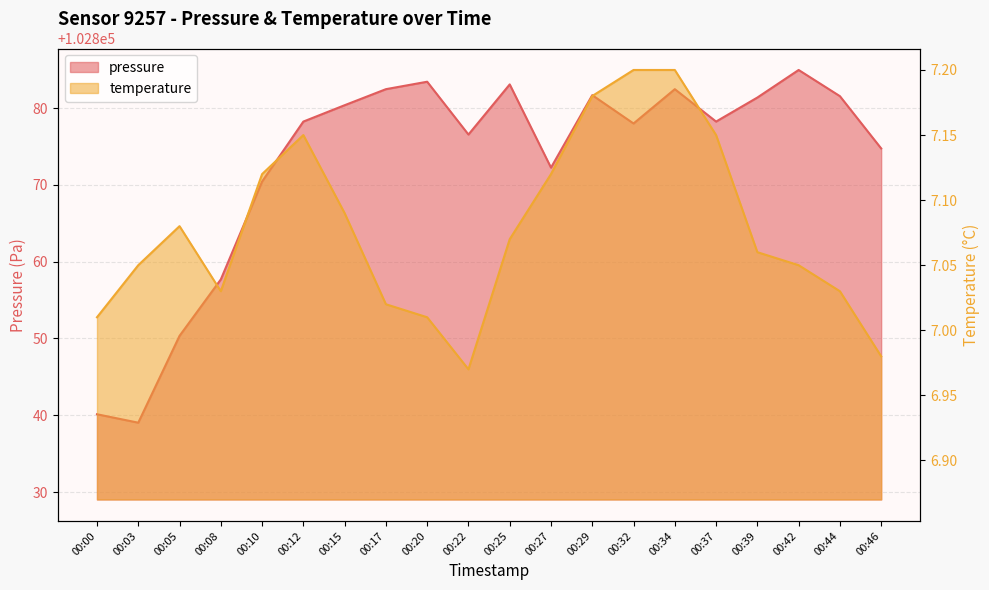

Reading left to right, transcribe all the data shown in this chart.

pressure: 102840.1	102839.0	102850.3	102857.7	102870.4	102878.2	102880.4	102882.5	102883.4	102876.6	102883.1	102872.2	102881.7	102878.0	102882.5	102878.2	102881.4	102885.0	102881.6	102874.8
temperature: 7.0	7.0	7.1	7.0	7.1	7.2	7.1	7.0	7.0	7.0	7.1	7.1	7.2	7.2	7.2	7.2	7.1	7.0	7.0	7.0